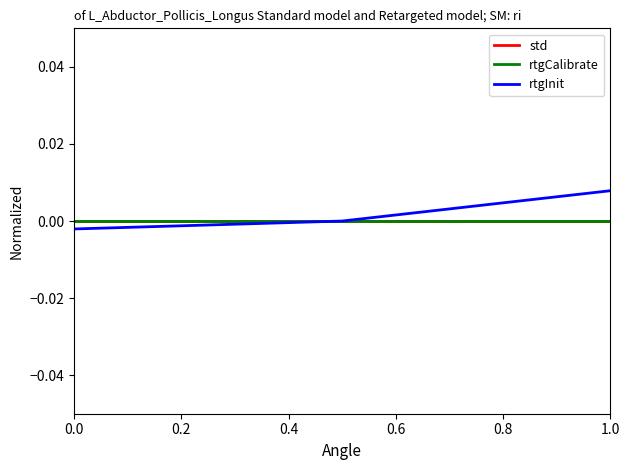

How many lines are shown in the chart?

3